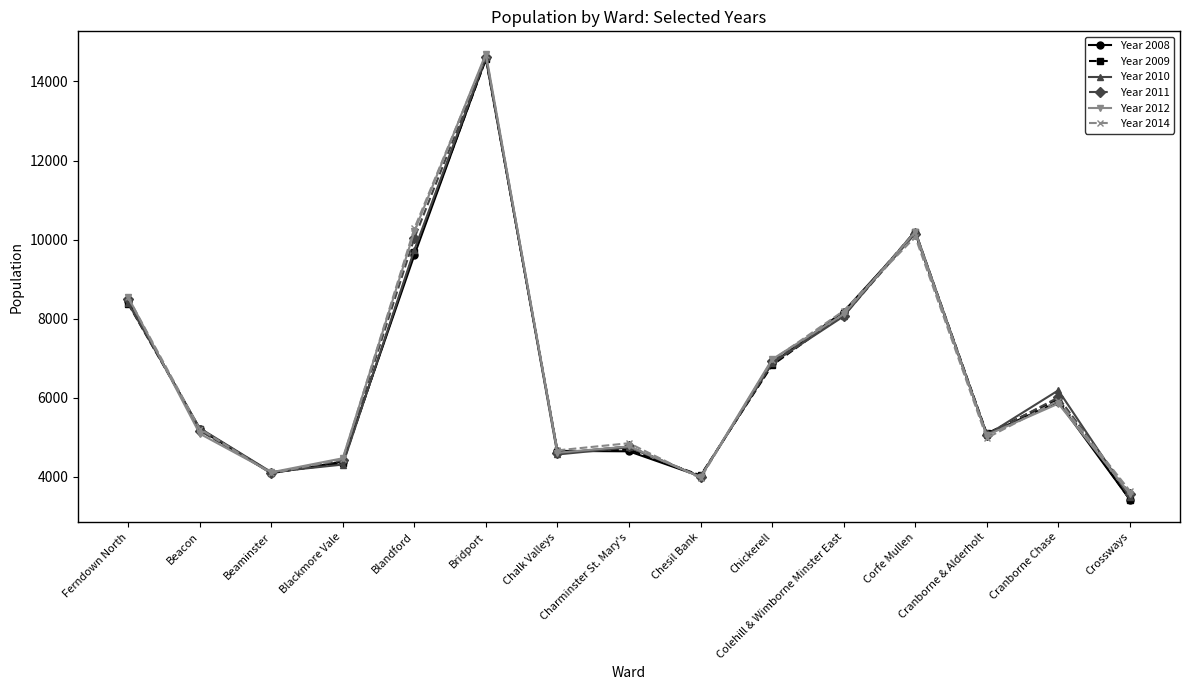

Read the Year 2010 value at Charminster St. Mary's, to the nearest 10.

4750